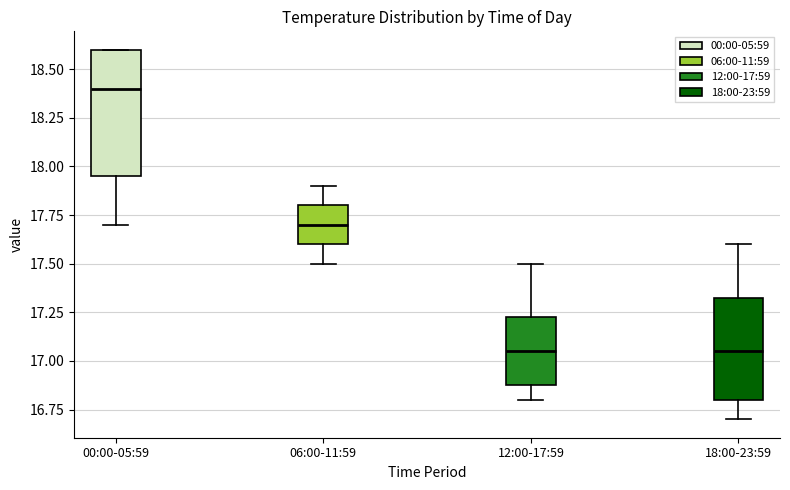

Which box is the tallest, from its lower edge to its upper edge?

00:00-05:59